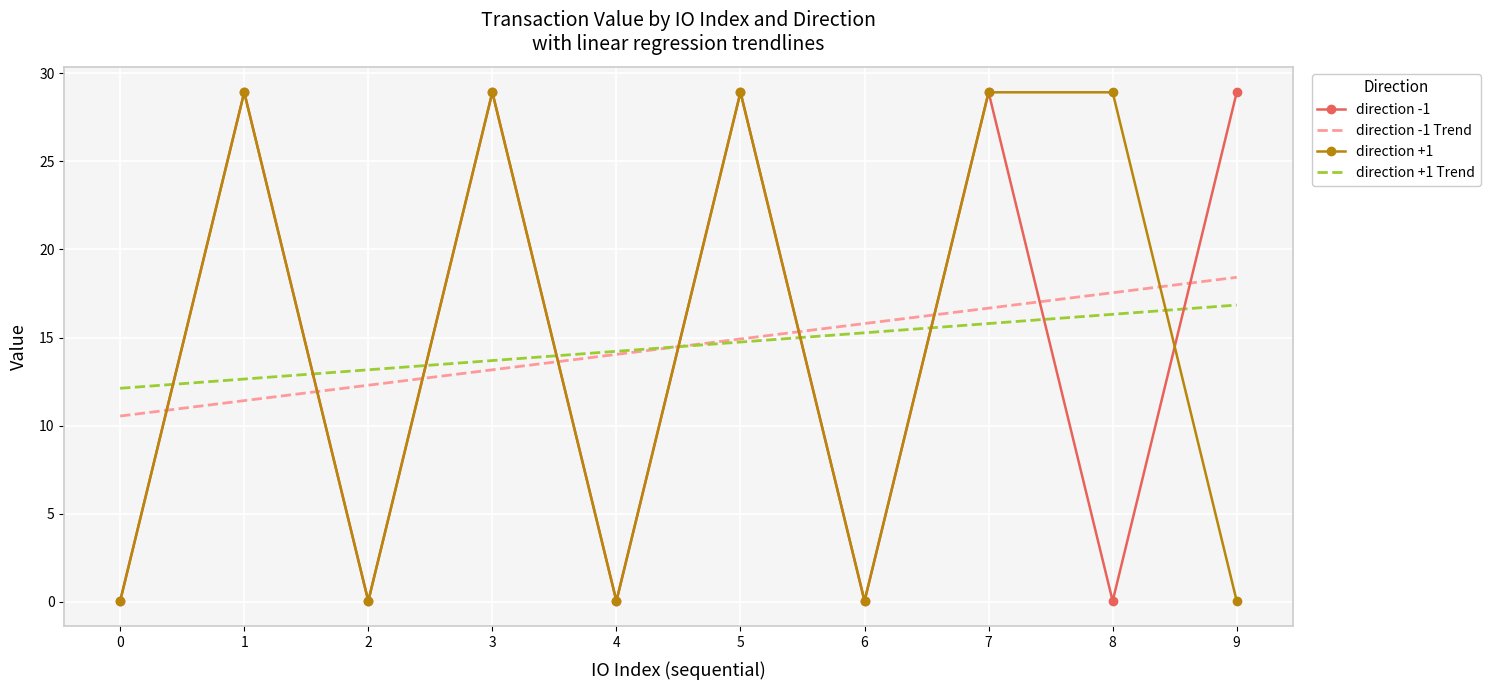

What is the maximum value shown in the chart?

28.9